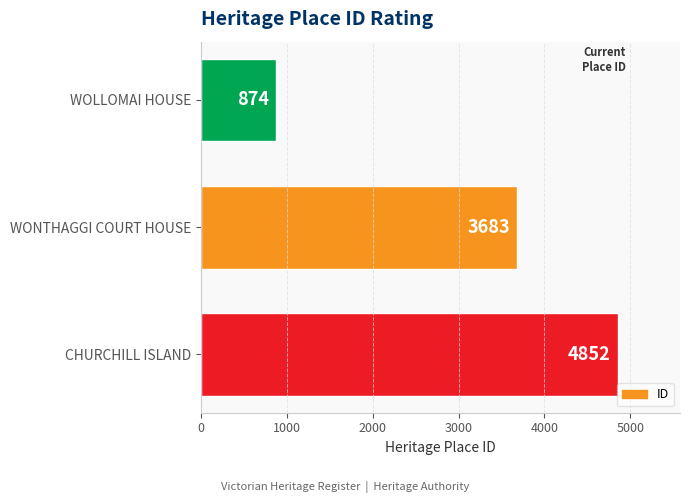

Reading bottom to top, list all the values displayed in this chart.

4852	3683	874